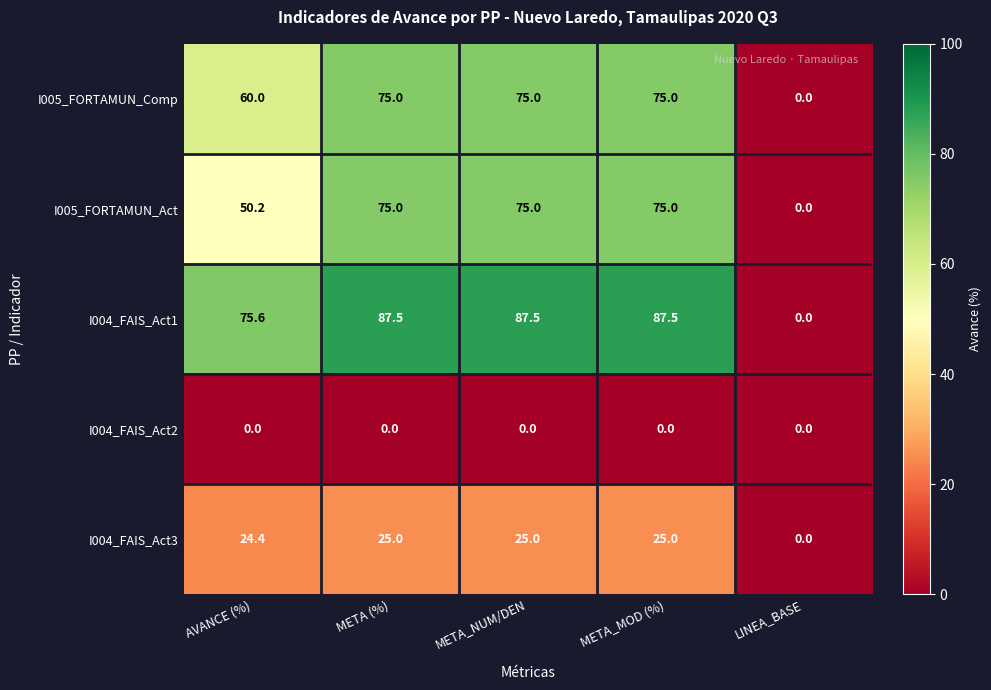

Which series has the largest total across all categories?

I004_FAIS_Act1